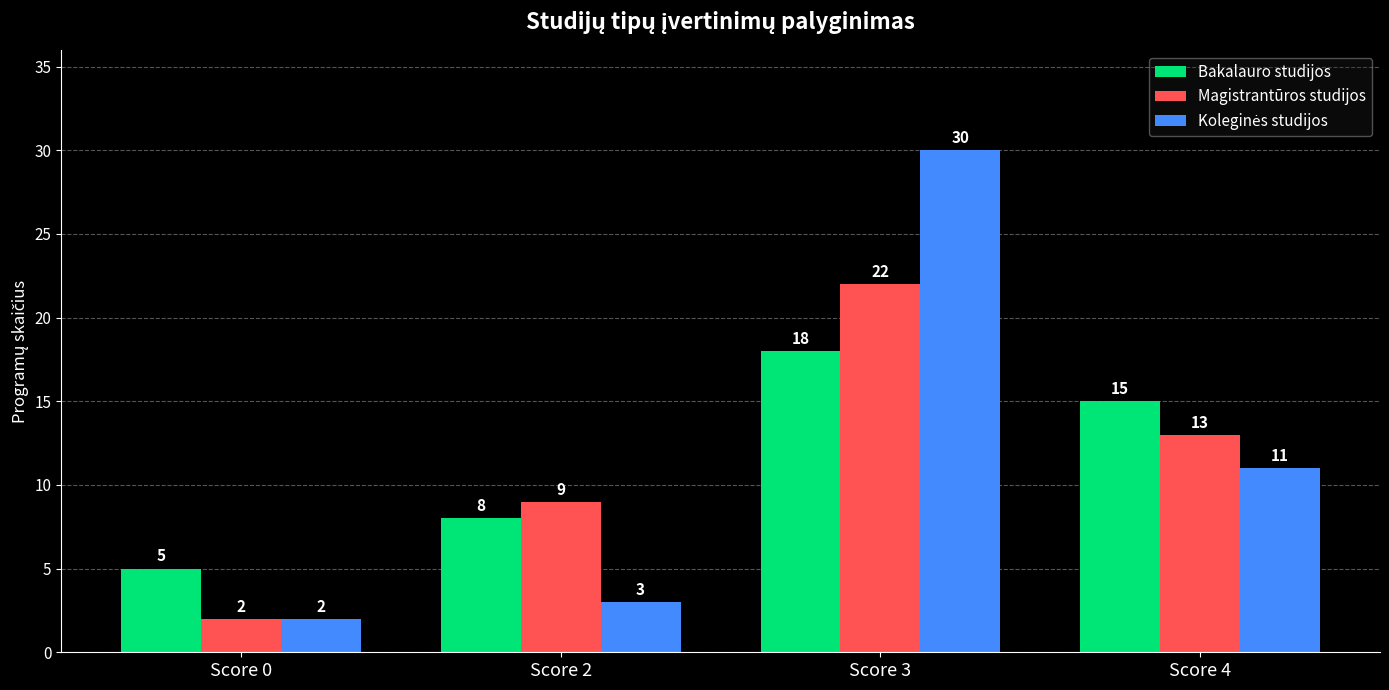

What is the total value across all series at Score 3?

70